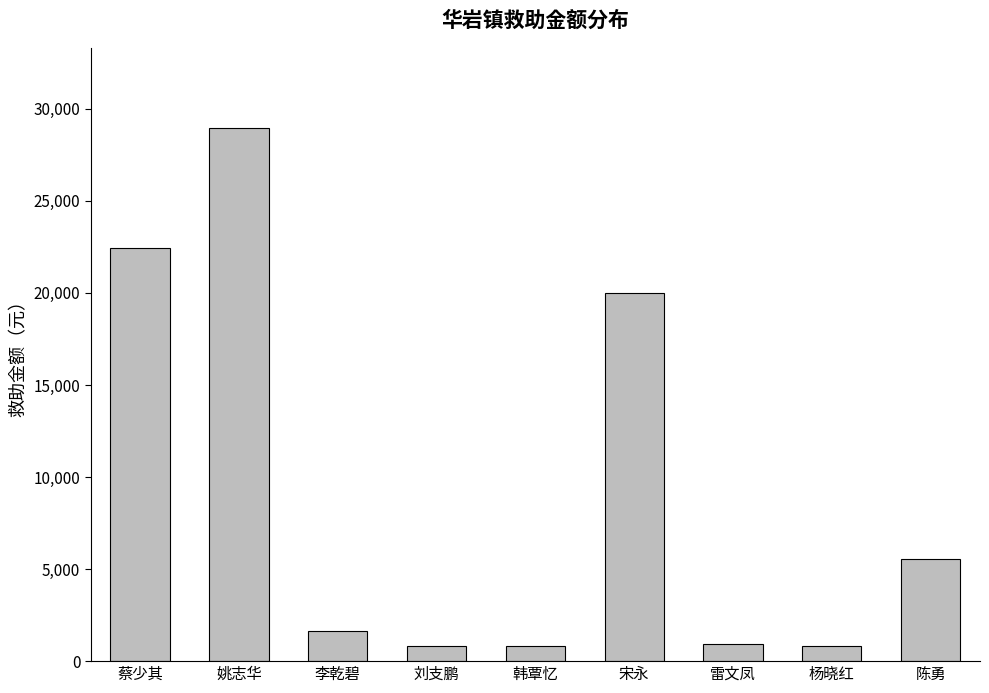

What is the label of the 7th bar from the left?

雷文凤